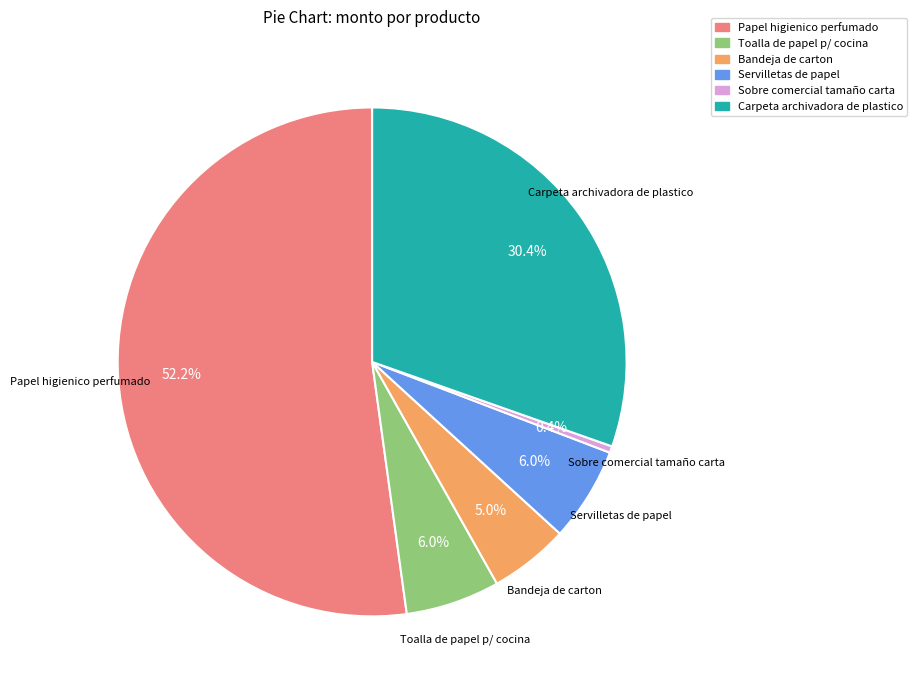

What is the smallest slice in the pie chart?

Sobre comercial tamaño carta